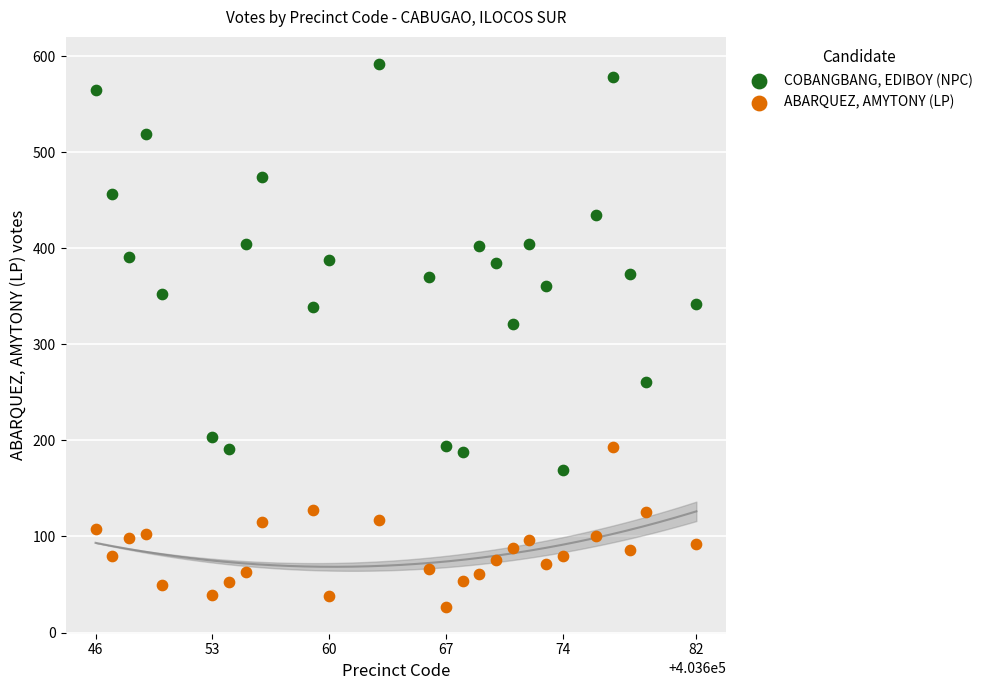

Which series reaches the minimum Y coordinate?

ABARQUEZ, AMYTONY (LP)